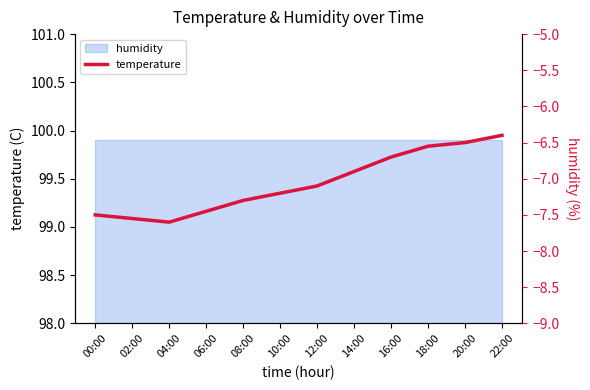

What is the sum of all values?

-84.8